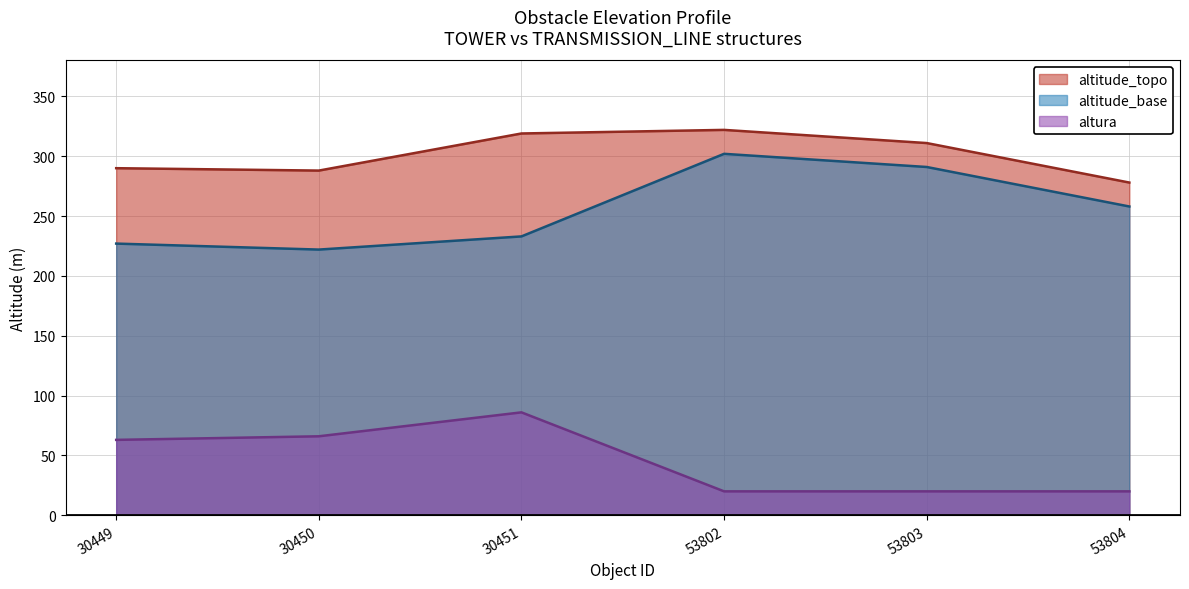

What is the sum of all altura values?

275